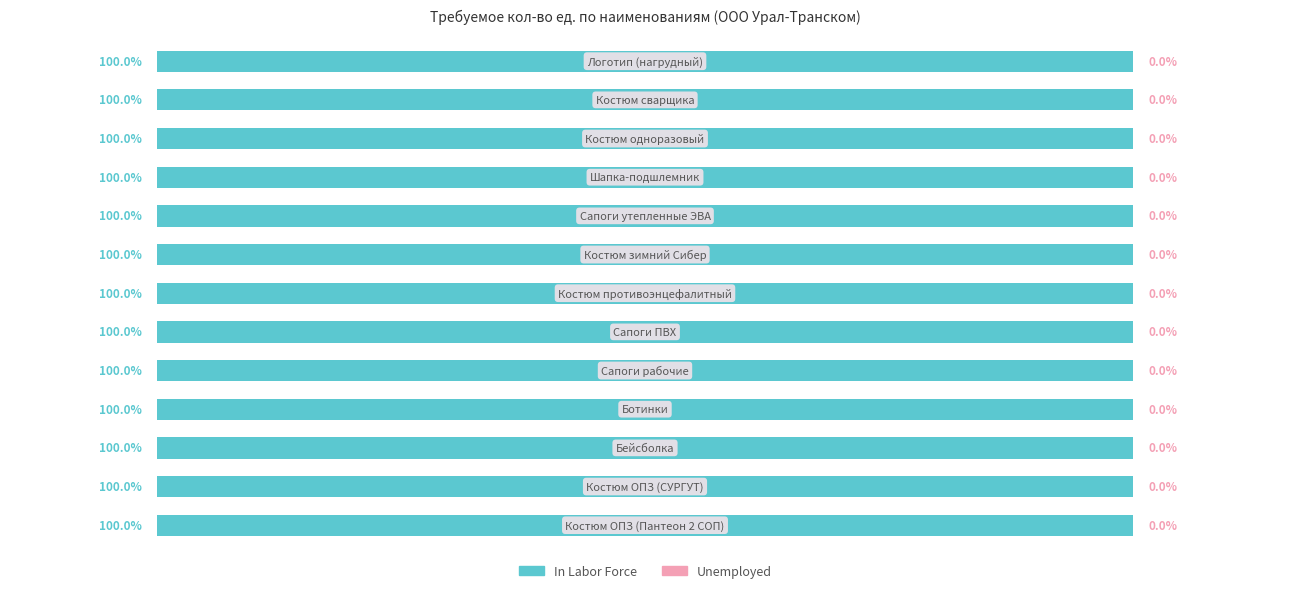

Rank the series at Костюм противоэнцефалитный from highest to lowest value.

In Labor Force, Unemployed